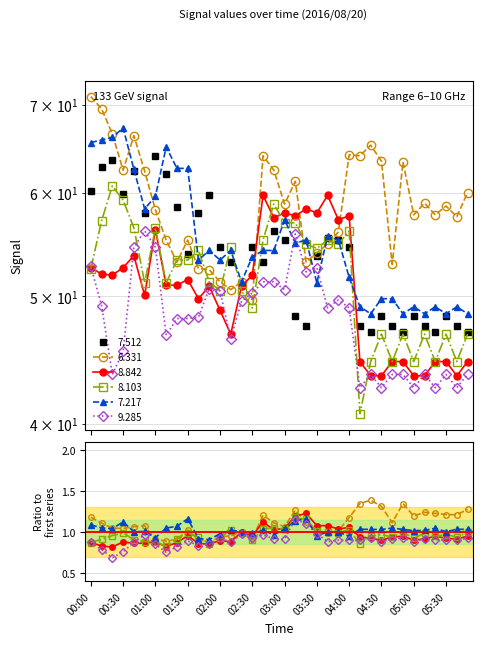

Where is   7.512 nearest to the value 55?

03:00